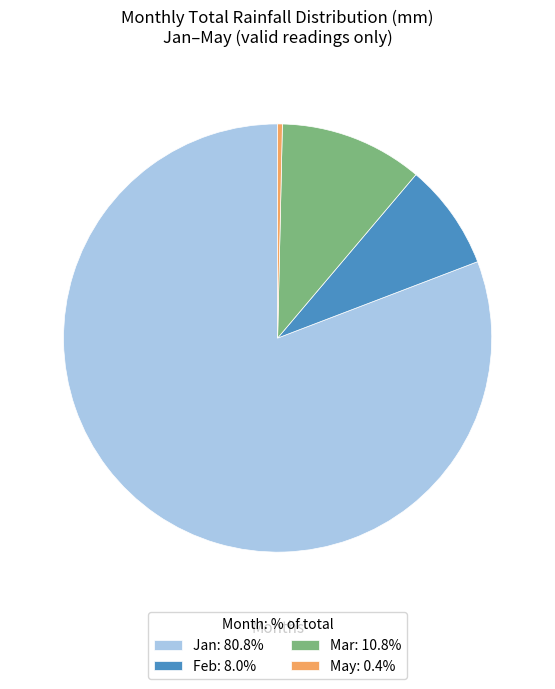

Approximately how many times larger is the value at Mar: 10.8% compared to Feb: 8.0%?

1.4